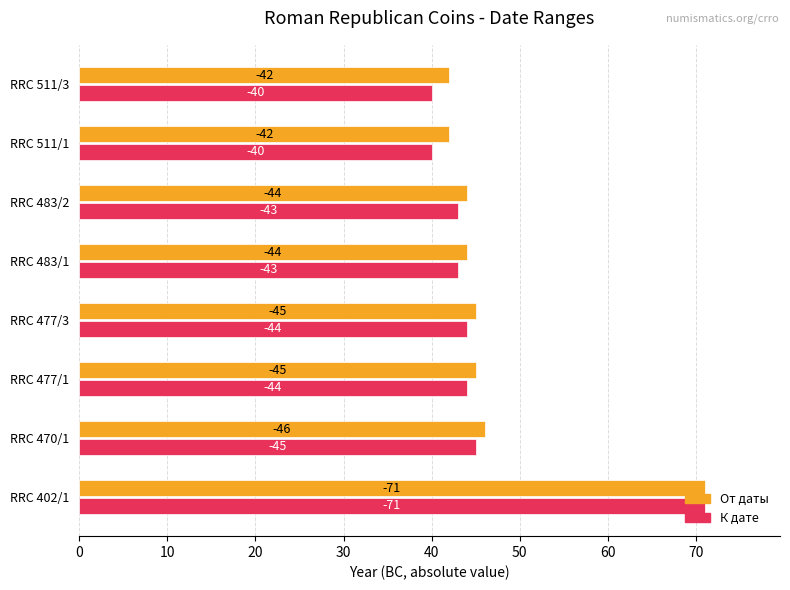

What is the maximum value shown in the chart?

71